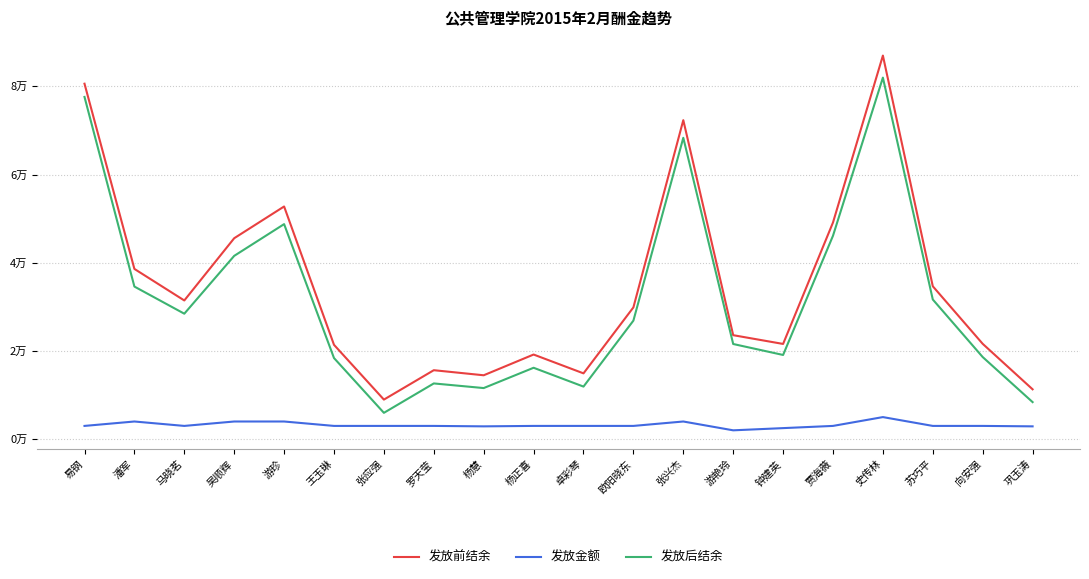

What position from the left is 向安强?

19